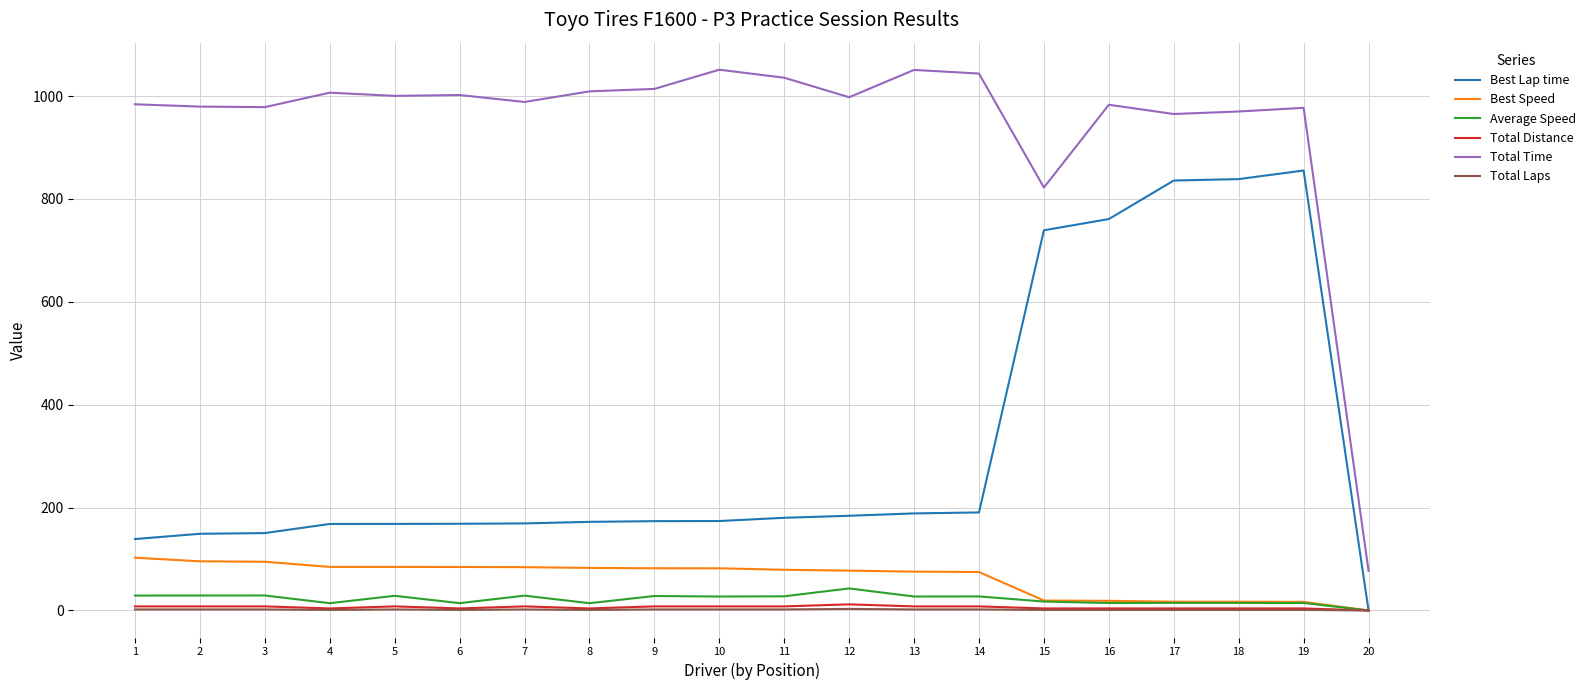

Which series changed the most between 8 and 19?

Best Lap time